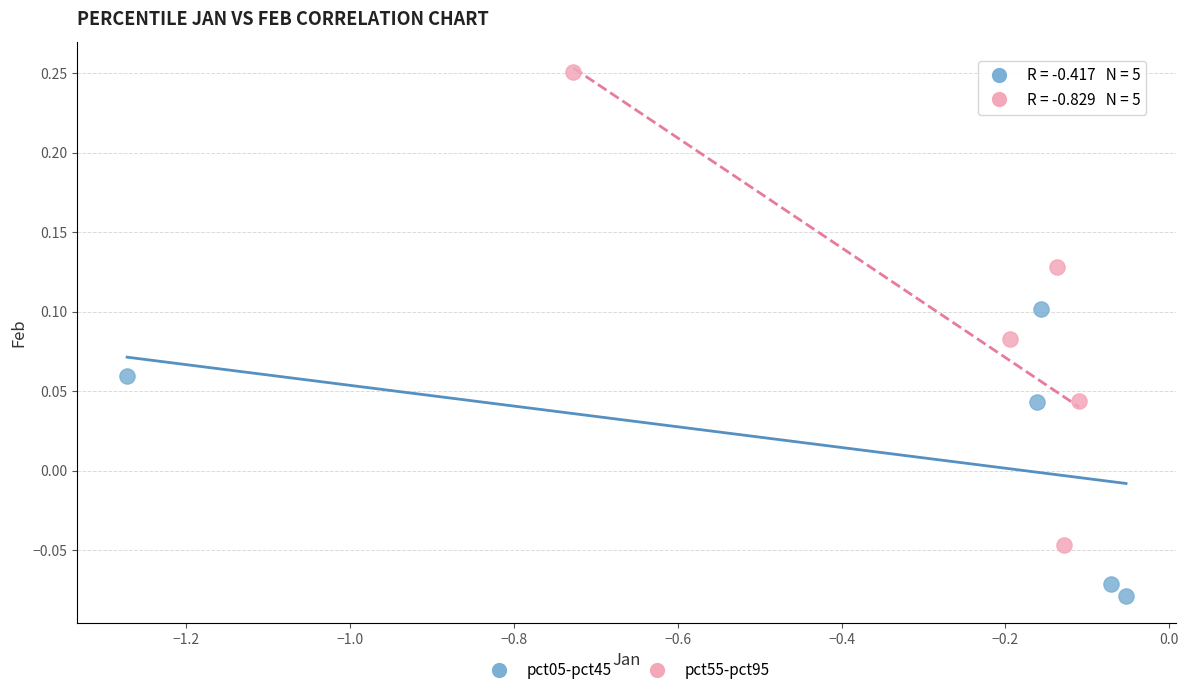

Which series reaches the minimum Y coordinate?

pct05-pct45